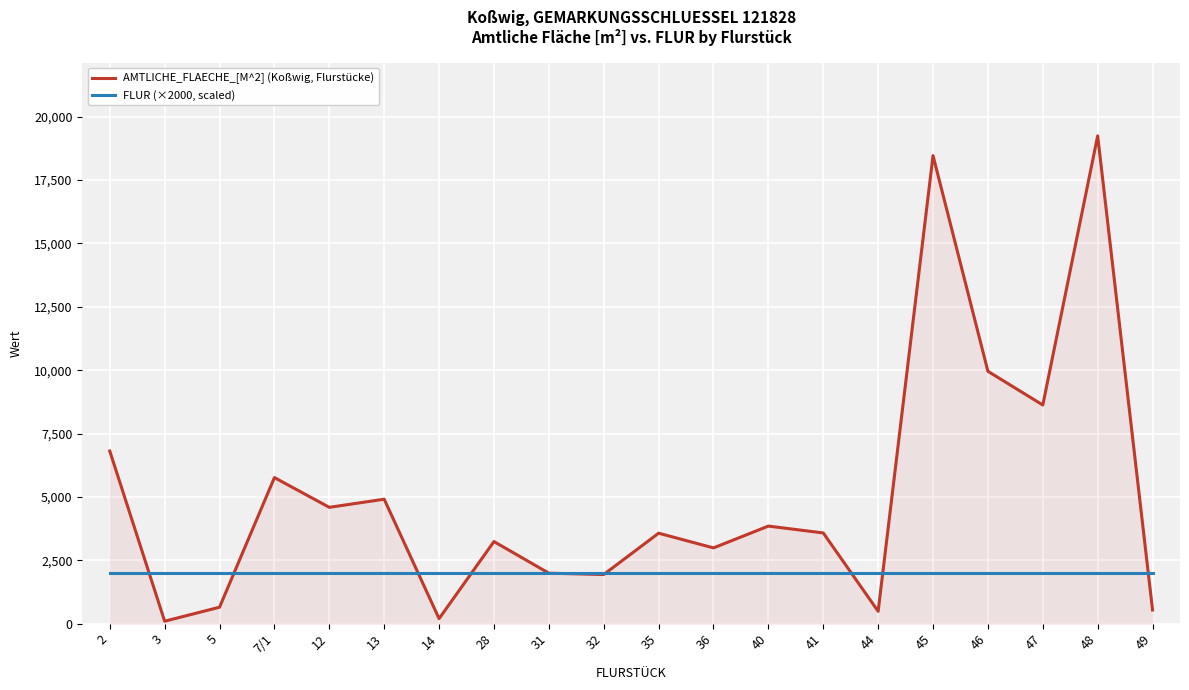

Between which two adjacent categories do AMTLICHE_FLAECHE_[M^2] (Koßwig, Flurstücke) and FLUR (×2000, scaled) first intersect?

2 and 3